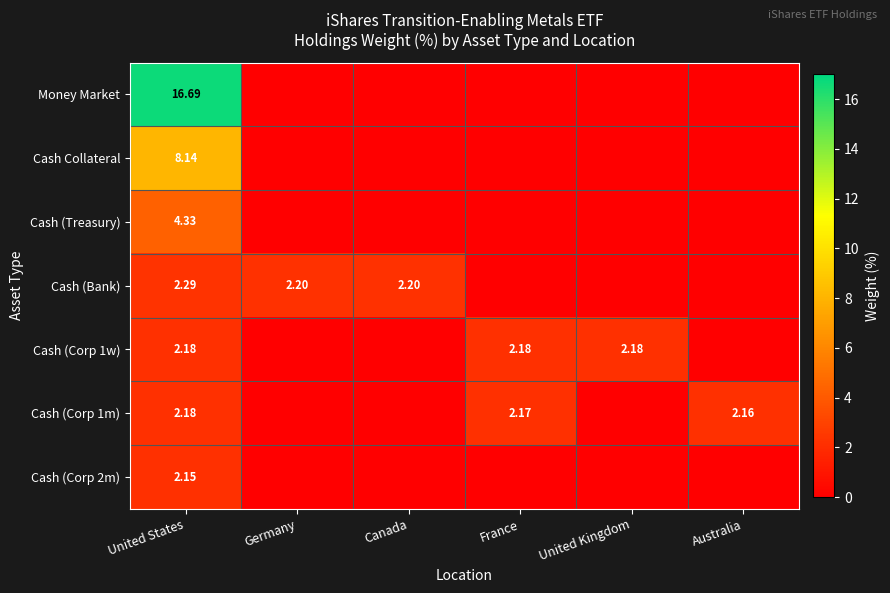

Which series has the widest spread of values?

Money Market